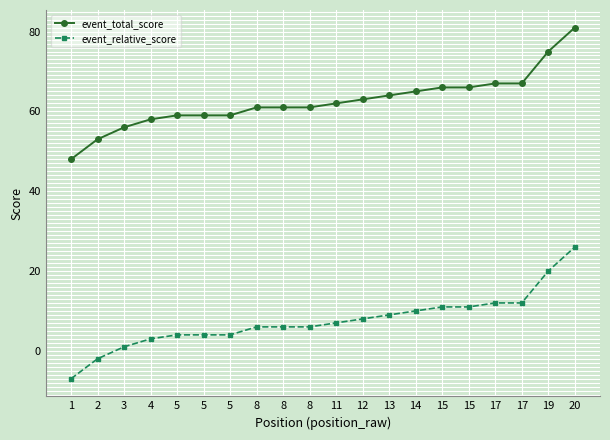

Is this an area chart (filled region under the line)?

No